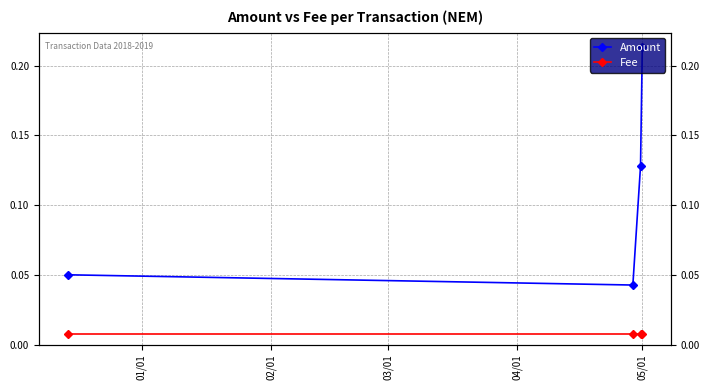

What is the difference between the maximum and minimum values in the Amount series?

0.2